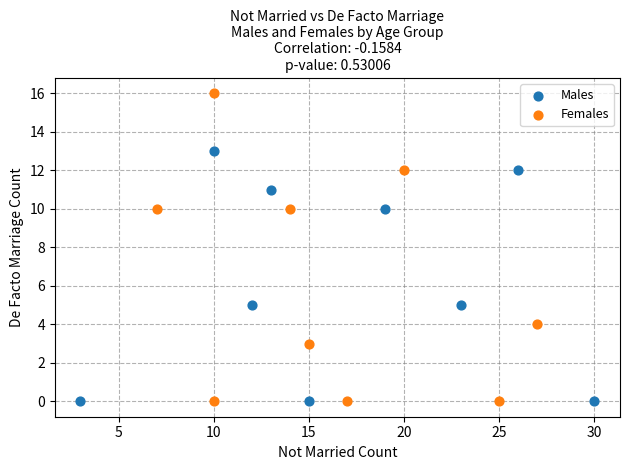

What are all the series names shown in the legend?

Males, Females